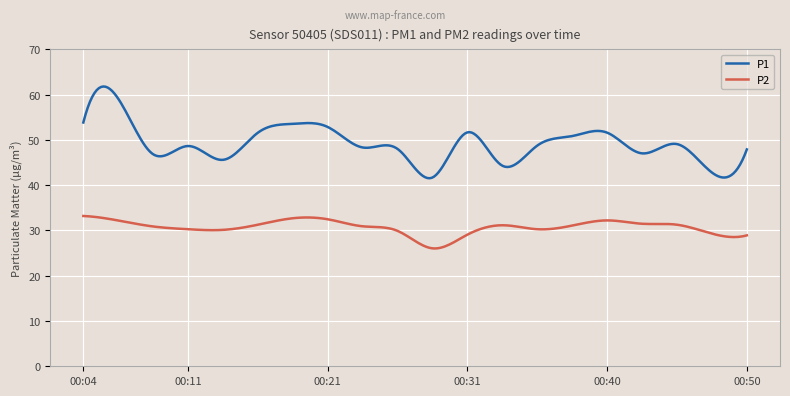

Rank the series by their maximum value, from highest to lowest.

P1, P2